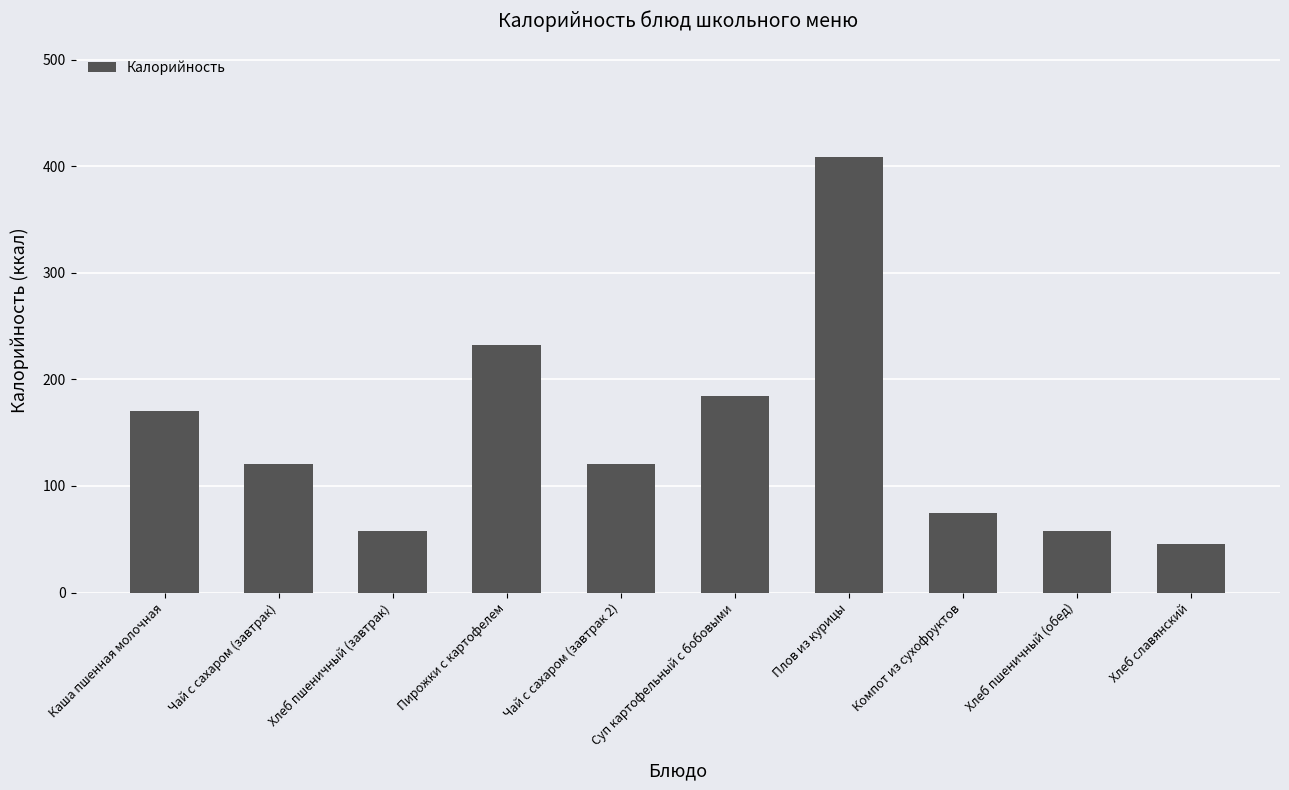

What is the value of the 10th bar from the left?

45.2